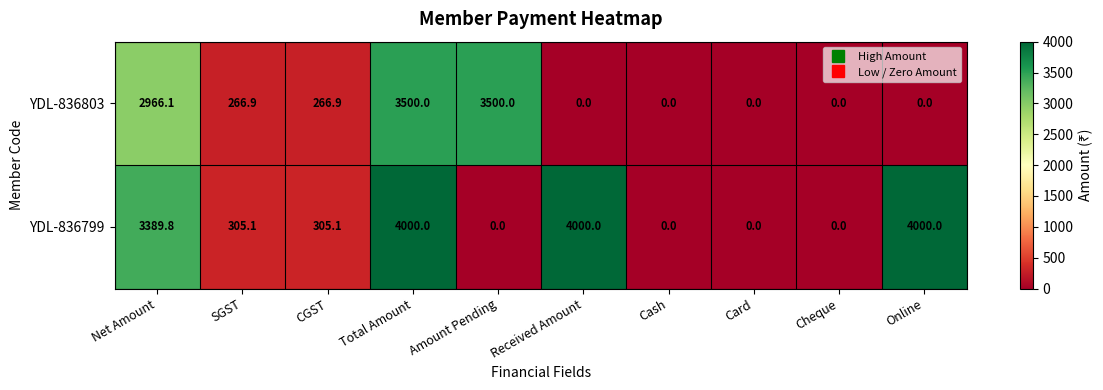

What value does the YDL-836803 series have at Total Amount?

3500.0